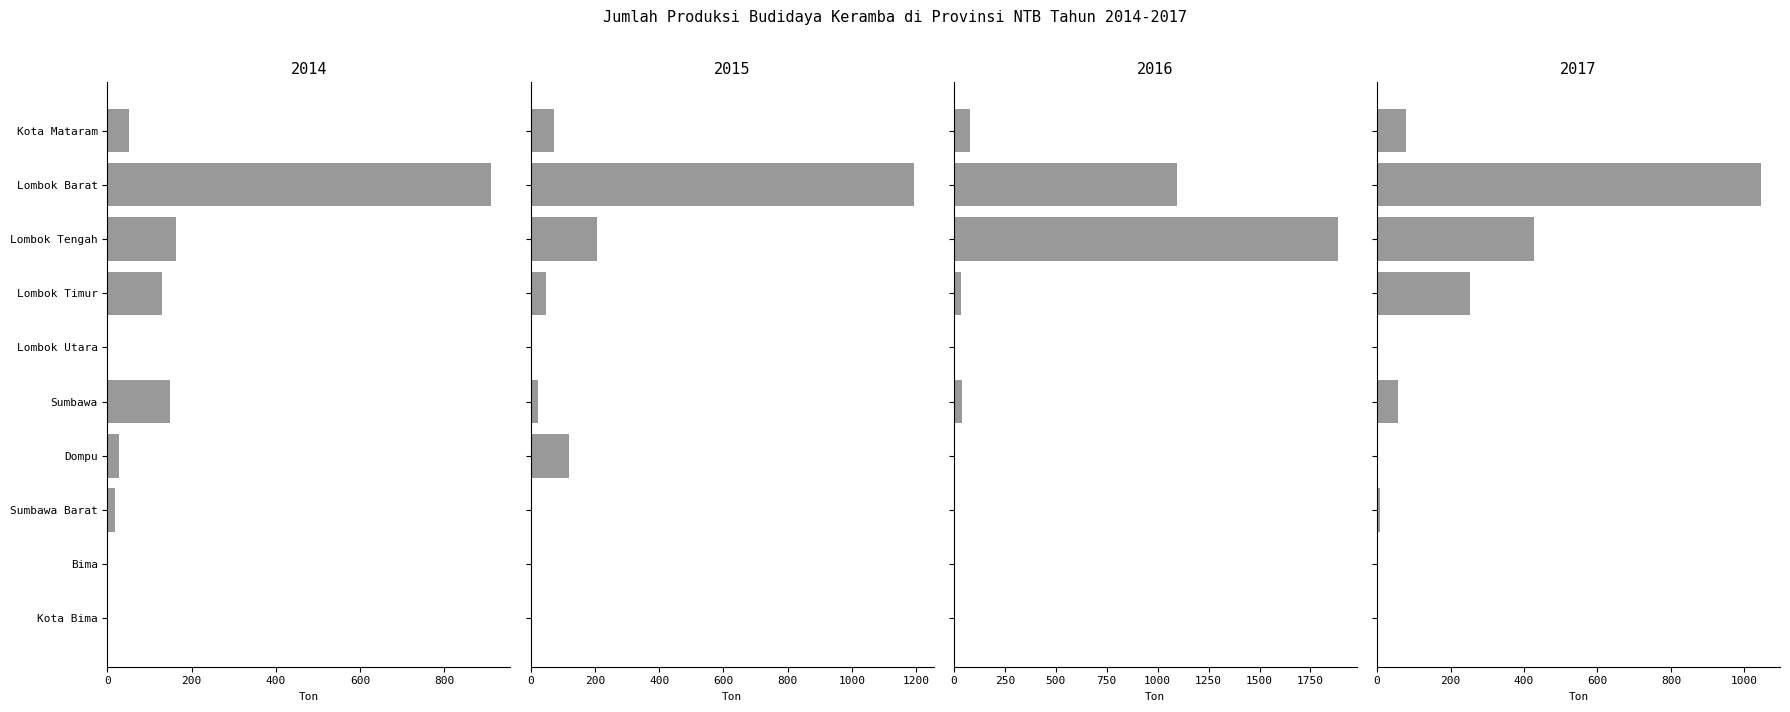

True or false: 2017 has a value of 428.1 at Lombok Tengah.

True